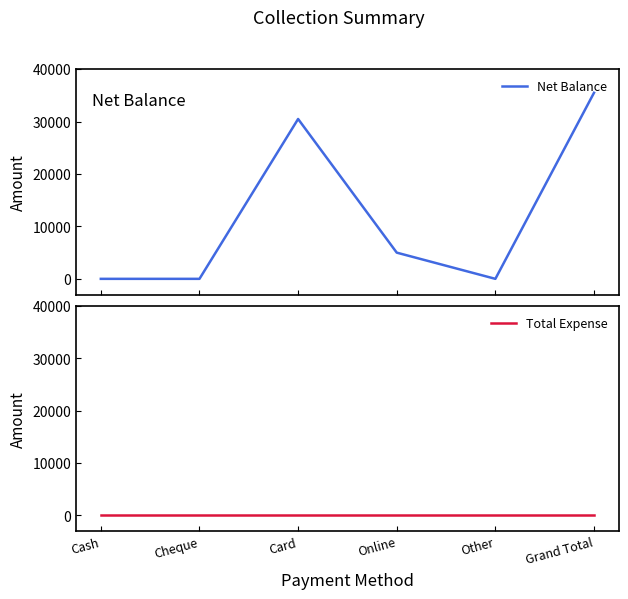

Reading left to right, list all the values displayed in this chart.

Net Balance: Cash=0	Cheque=0	Card=30500	Online=5000	Other=0	Grand Total=35500
Total Expense: Cash=0	Cheque=0	Card=0	Online=0	Other=0	Grand Total=0